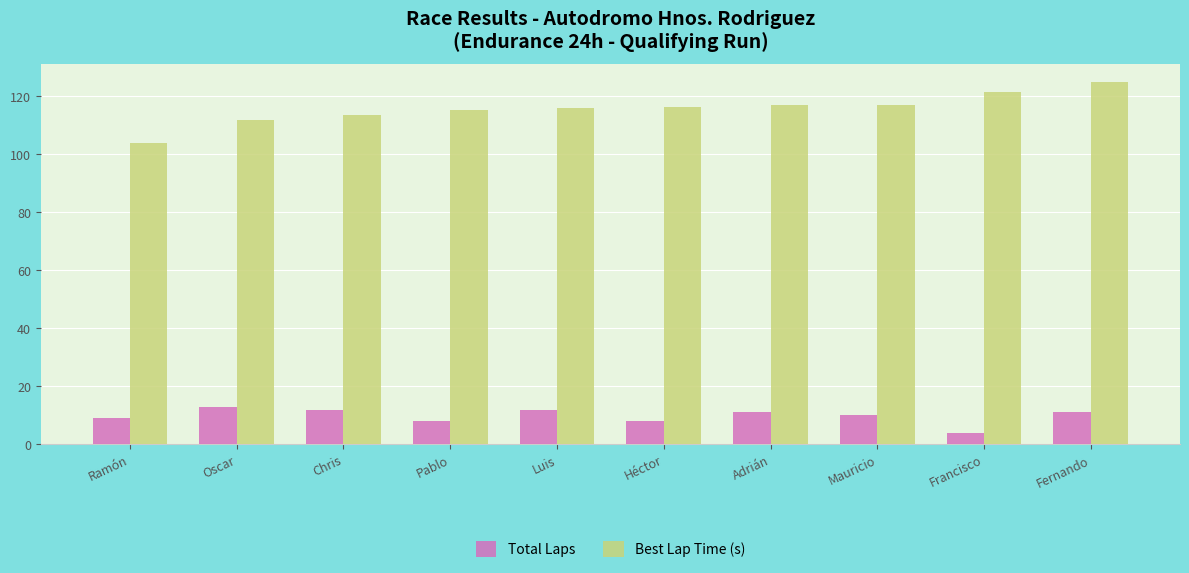

Is it true that Best Lap Time (s) equals 171.2 at Adrián?

False